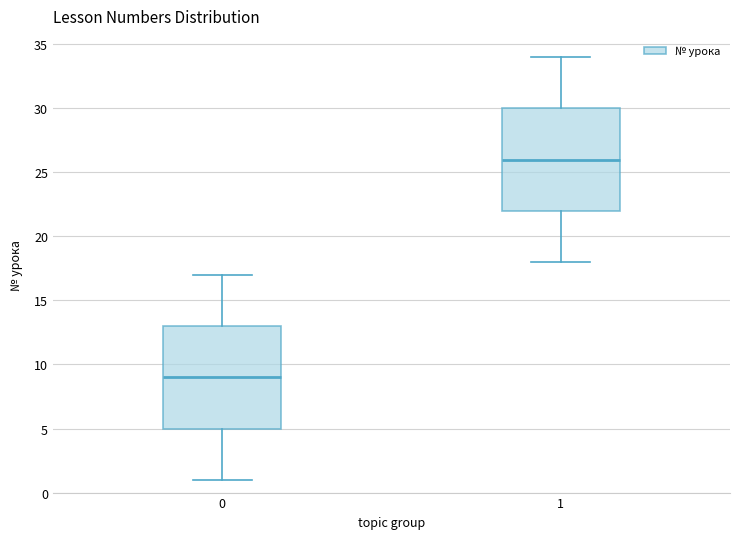

Which box has the highest median line?

1